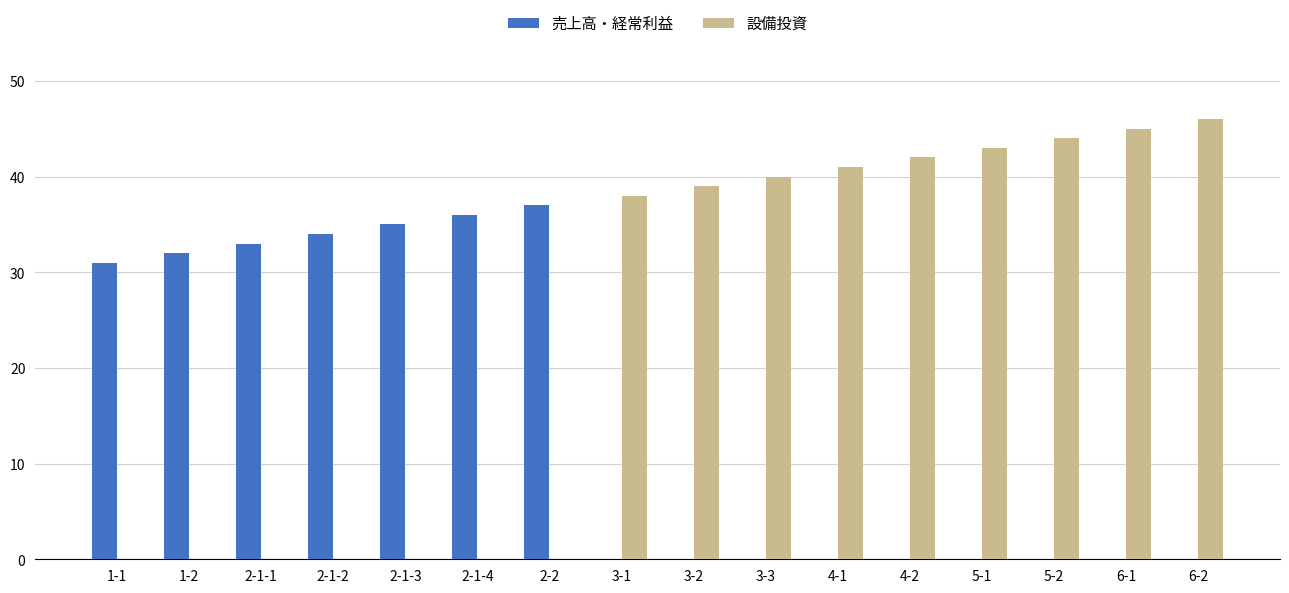

What are all the series names shown in the legend?

売上高・経常利益, 設備投資